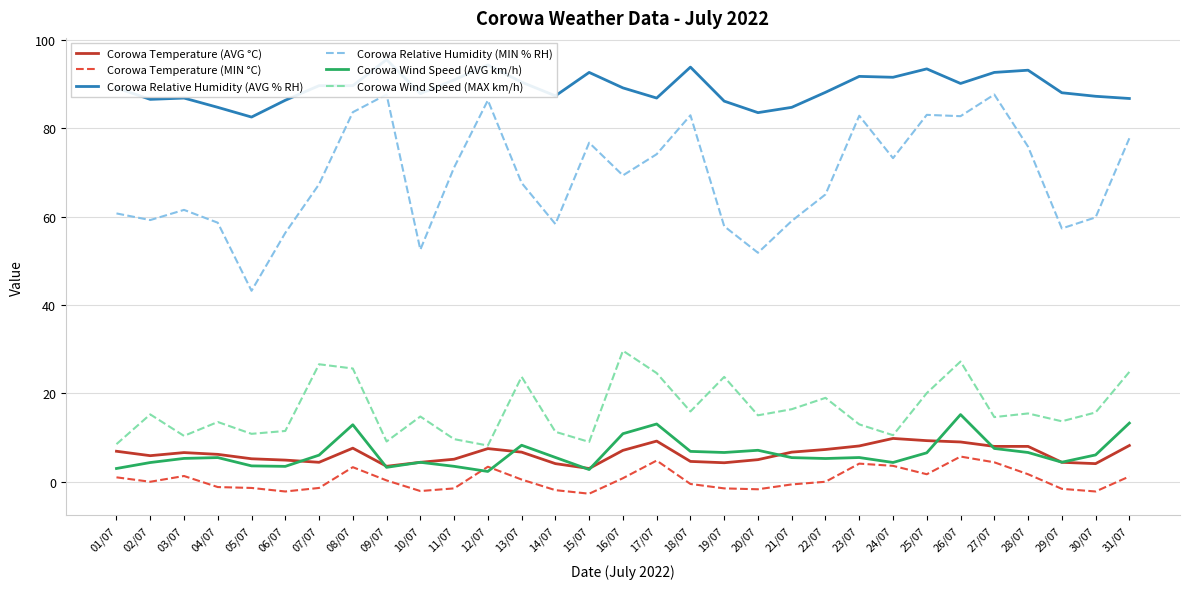

What is the sum of all Corowa Temperature (AVG °C) values?

195.1